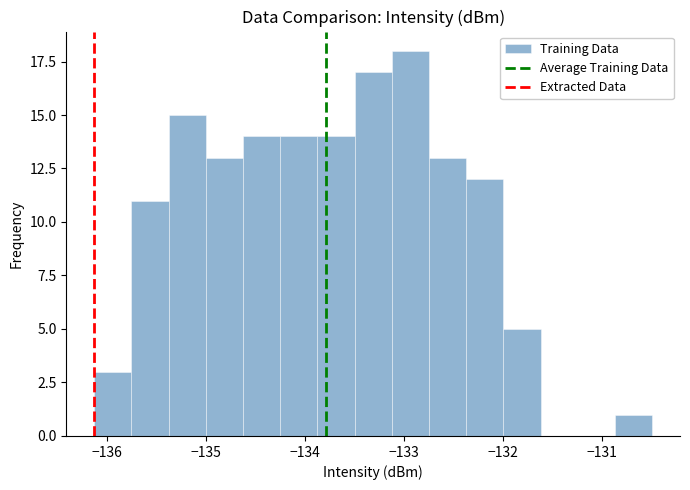

Read against the x-axis, roughly where is the centre of the tallest bar?

-132.9